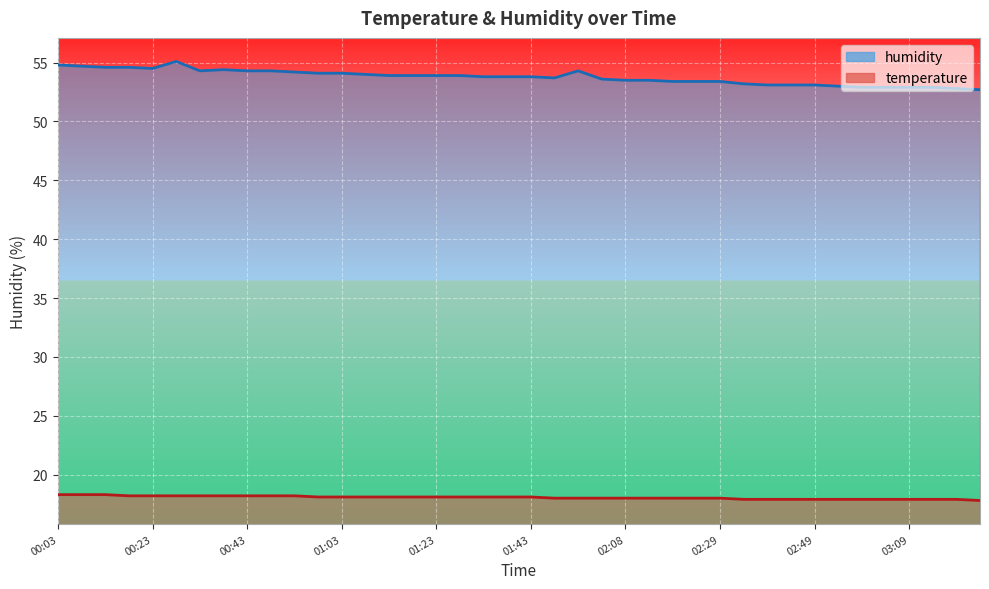

At how many categories does at least one series exceed 46?

40